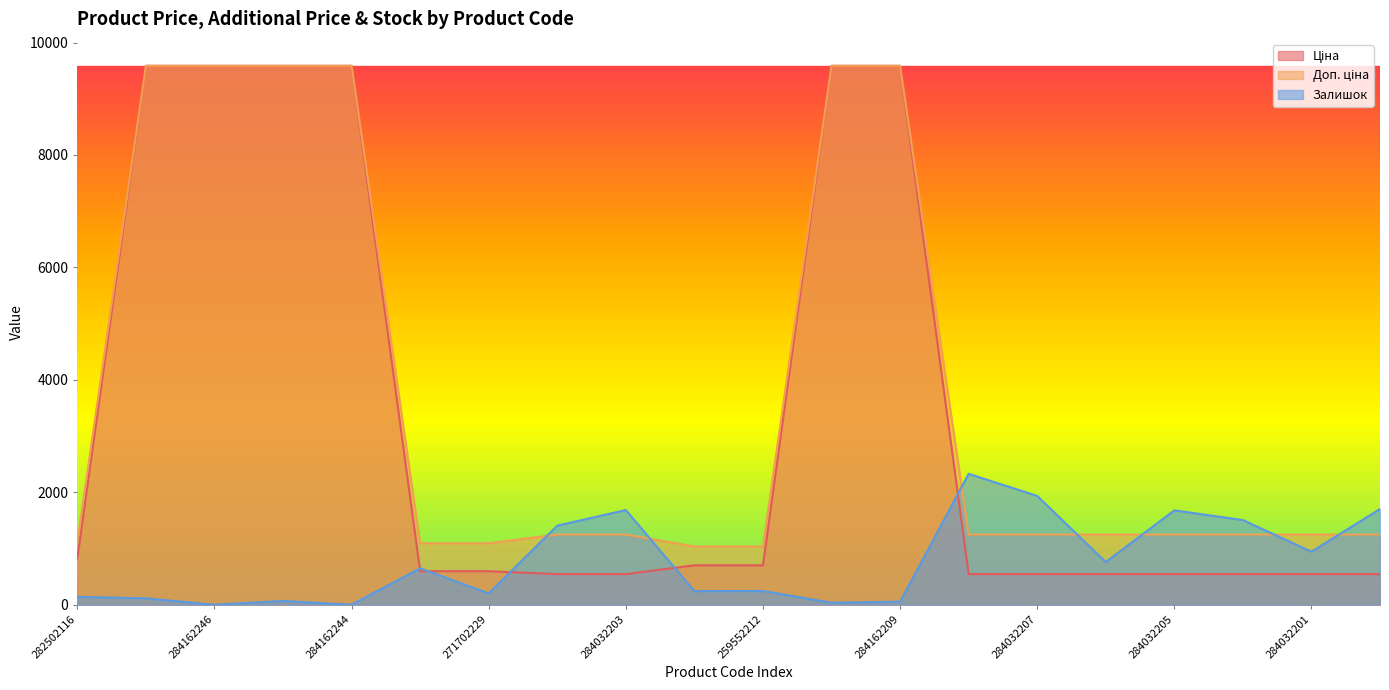

Which category has the lowest value across all series?

284162246